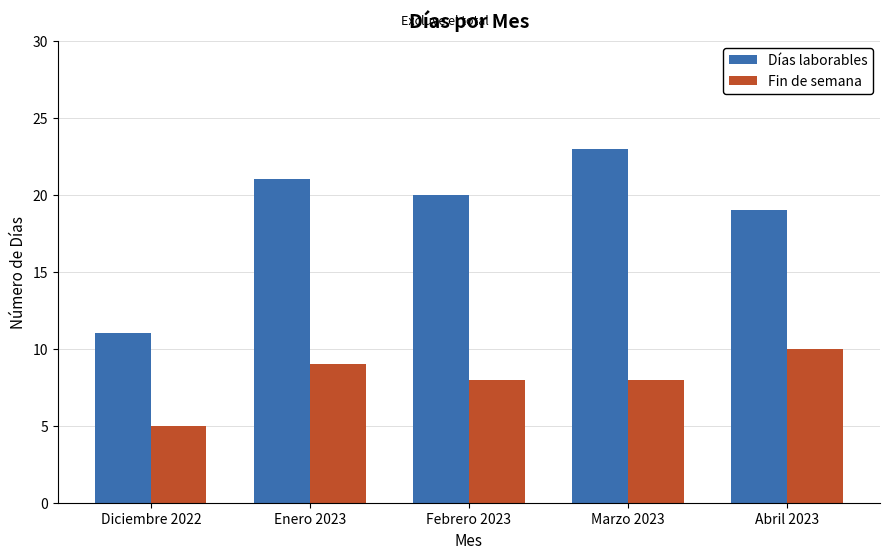

What is the value of the Días laborables bar at the 2nd from the left?

21